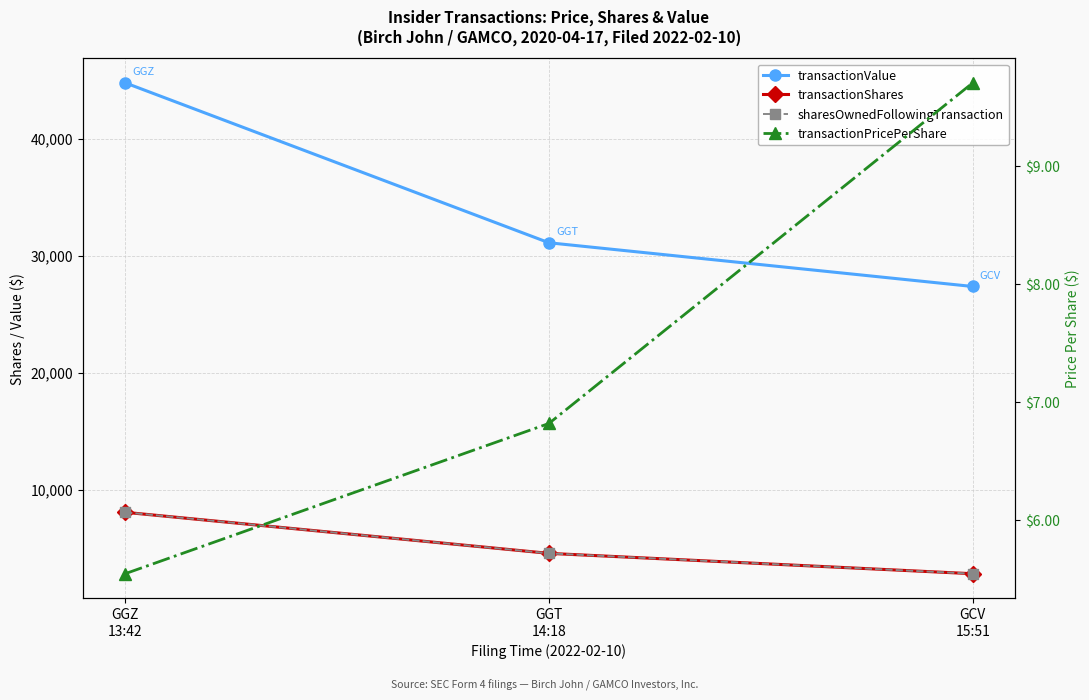

What is the lowest value of the sharesOwnedFollowingTransaction series?

2820.0